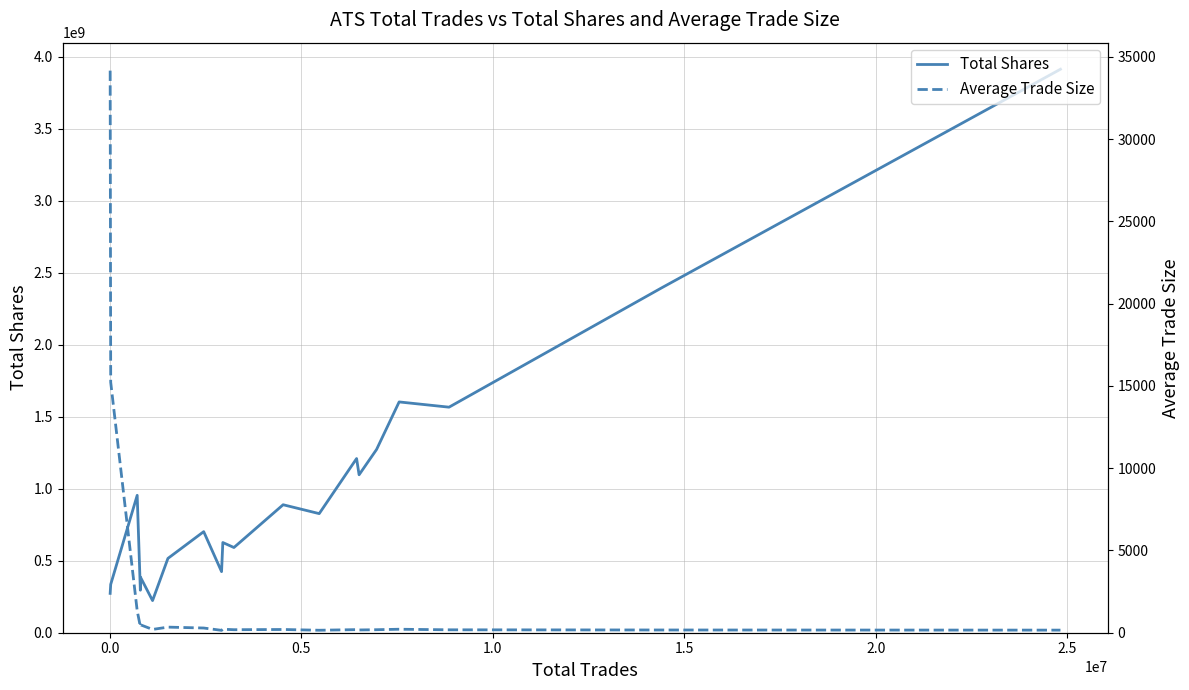

Which series has the largest range (max minus min)?

Total Shares